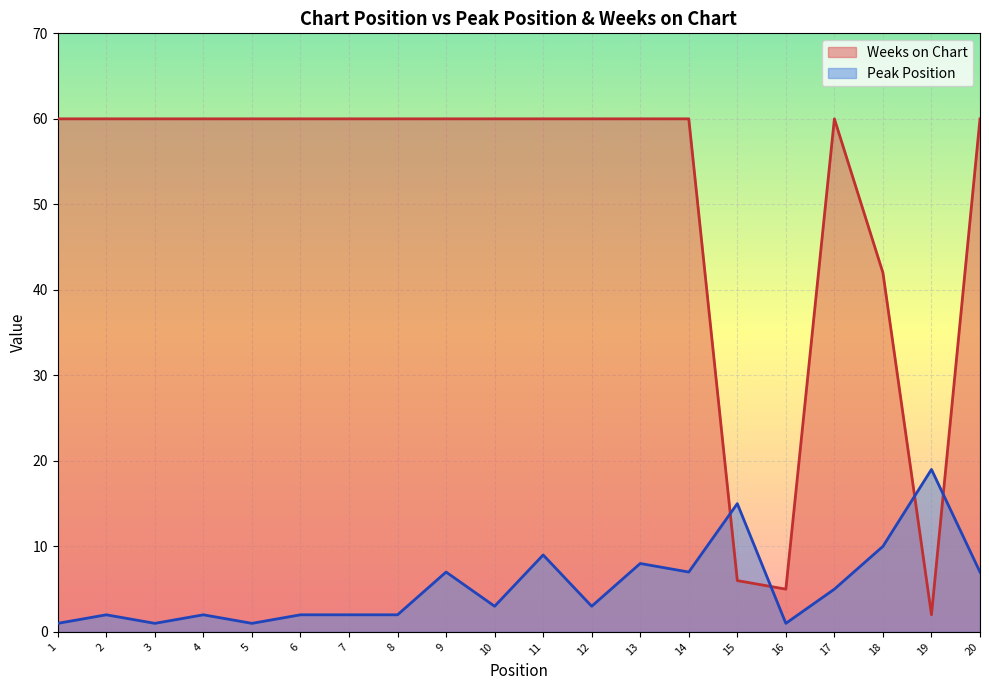

How many lines are shown in the chart?

2